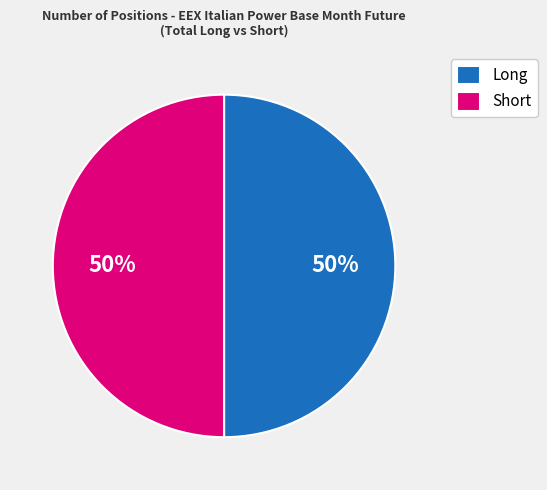

What is the ratio of the value at Long to the value at Short?

1.0